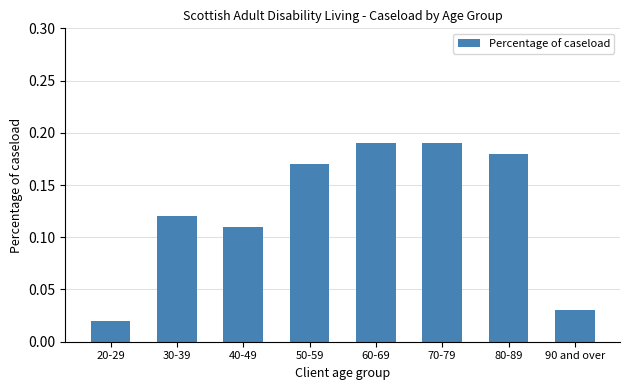

The value at 40-49 is 0.0. True or false?

False